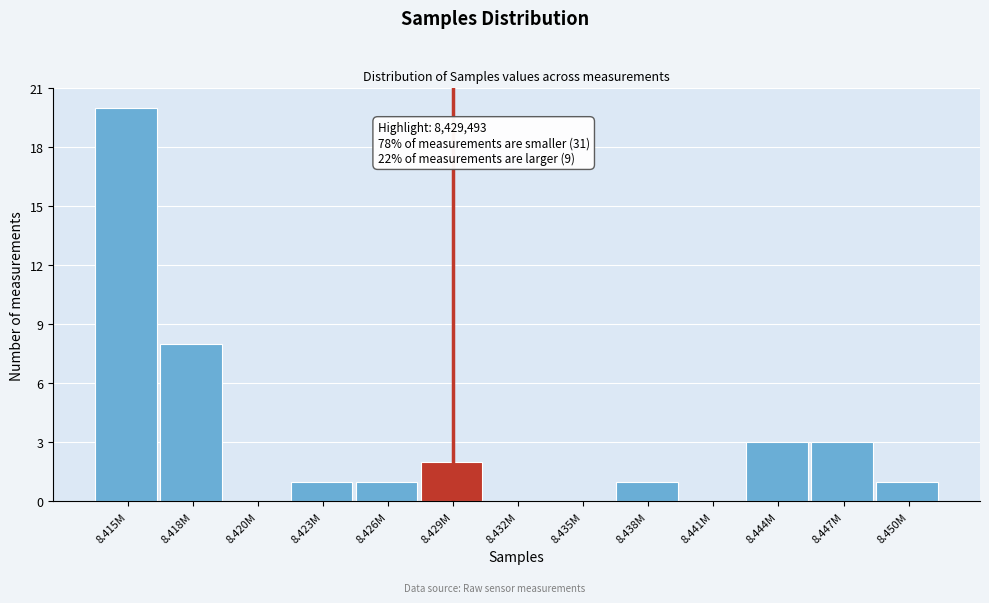

Reading left to right, extract all data points from this chart.

8.415M=20	8.418M=8	8.420M=0	8.423M=1	8.426M=1	8.429M=2	8.432M=0	8.435M=0	8.438M=1	8.441M=0	8.444M=3	8.447M=3	8.450M=1